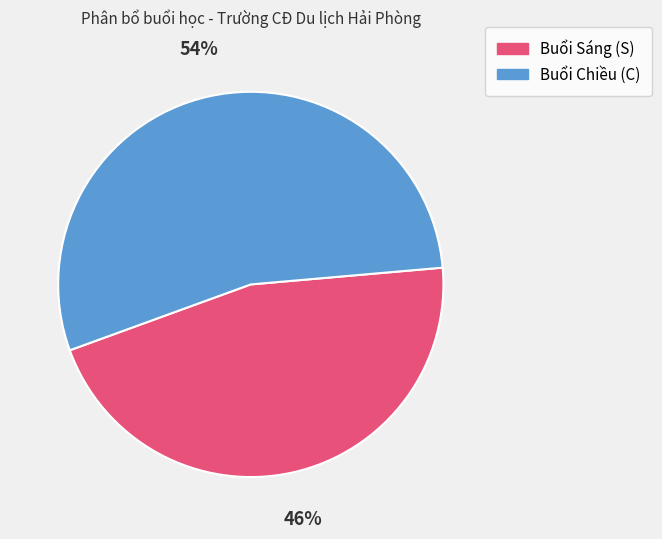

Is there any slice that represents more than half of the pie?

Yes